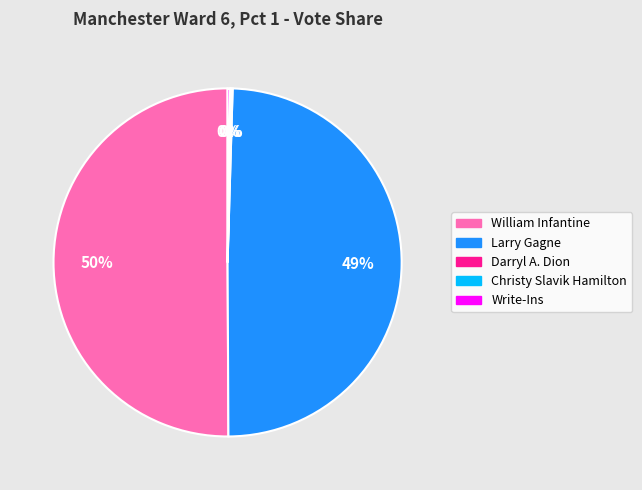

Do Larry Gagne and William Infantine together represent more than half of the pie?

Yes